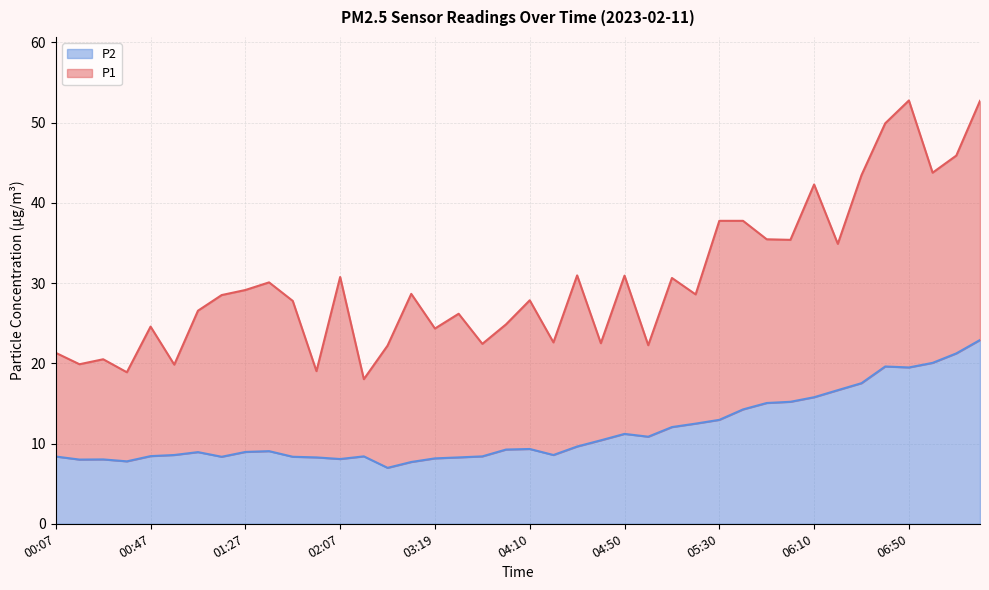

Which category has the lowest value across all series?

02:48